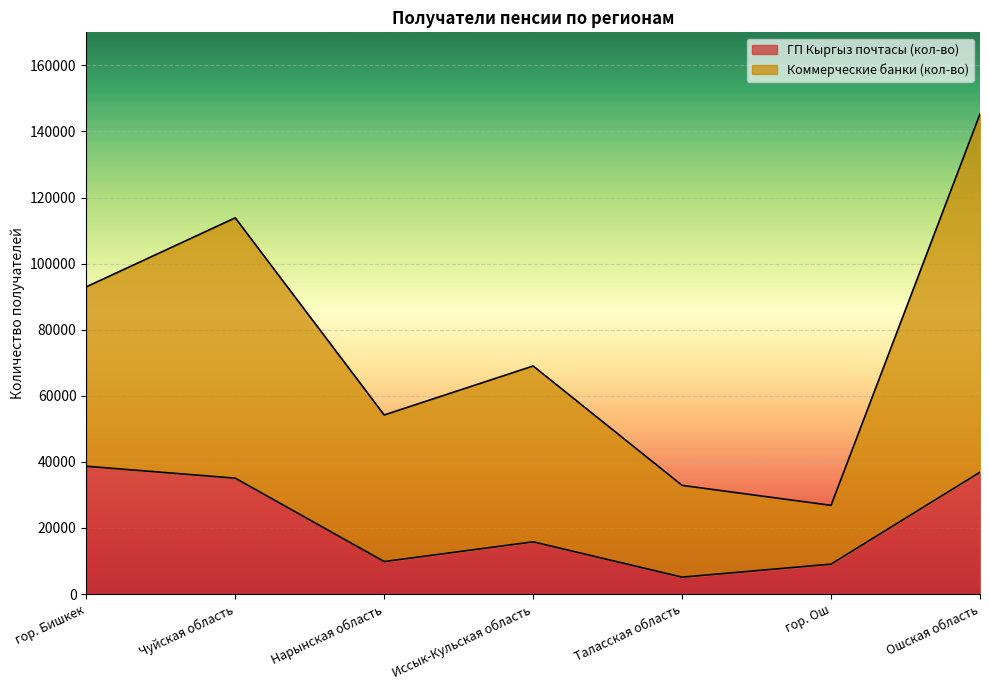

At which label does the data first exceed 15793?

гор. Бишкек